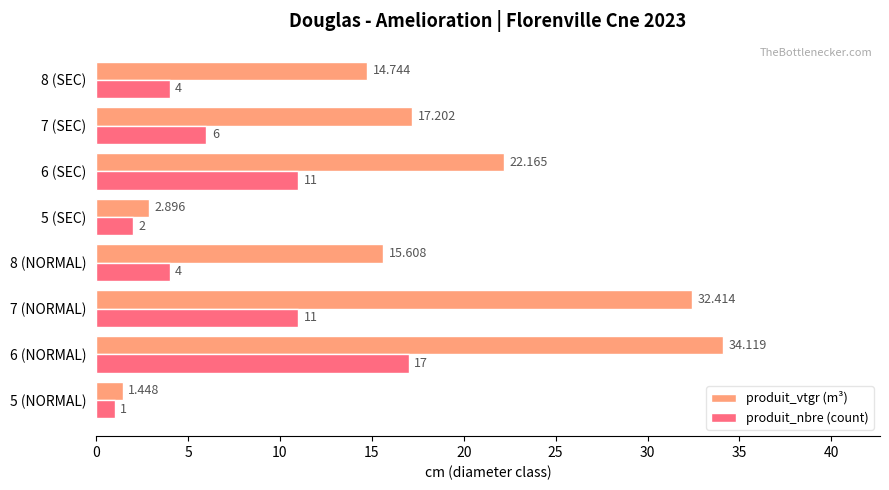

Between 6 (NORMAL) and 5 (SEC), which series saw the biggest shift?

produit_vtgr (m³)